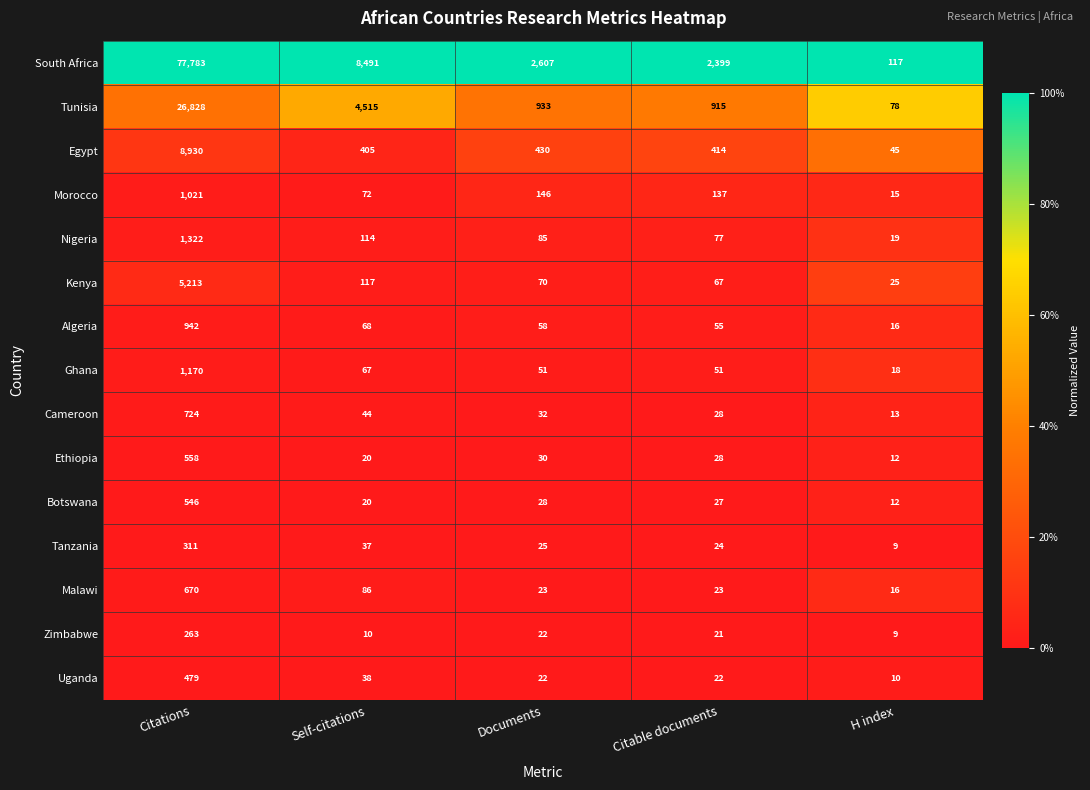

The value of Morocco at Citations is 1021. True or false?

True